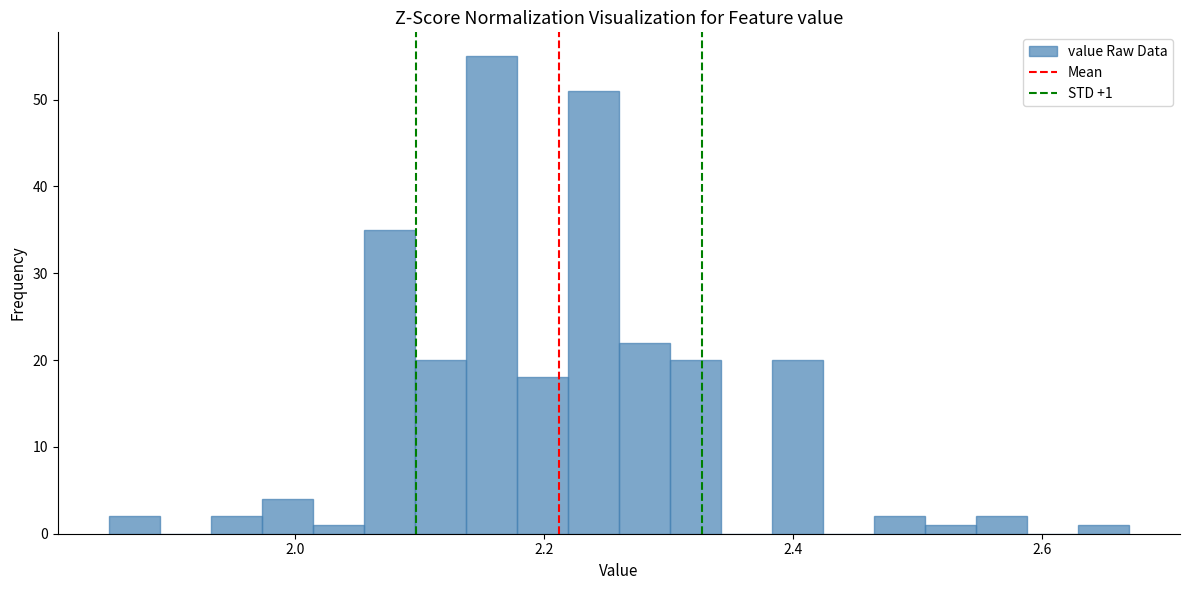

Around what value on the x-axis is the tallest bar? Give the approximate position of its centre, as read against the axis.

2.16